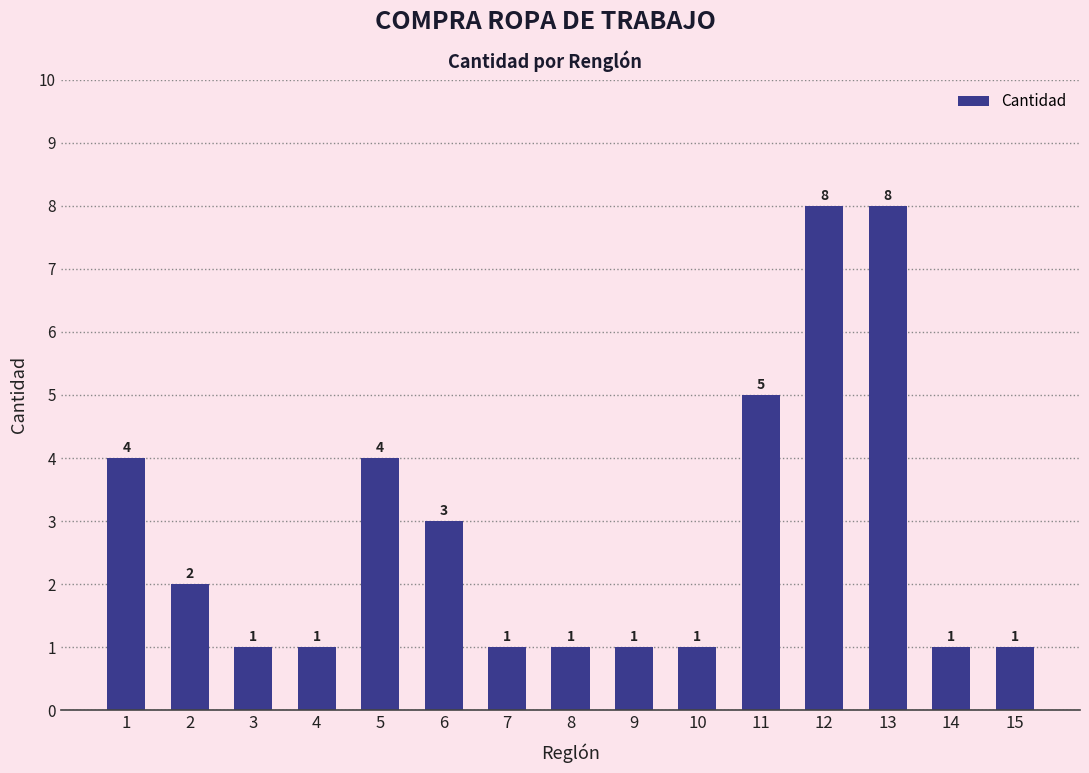

Between 15 and 11, which is larger?

11